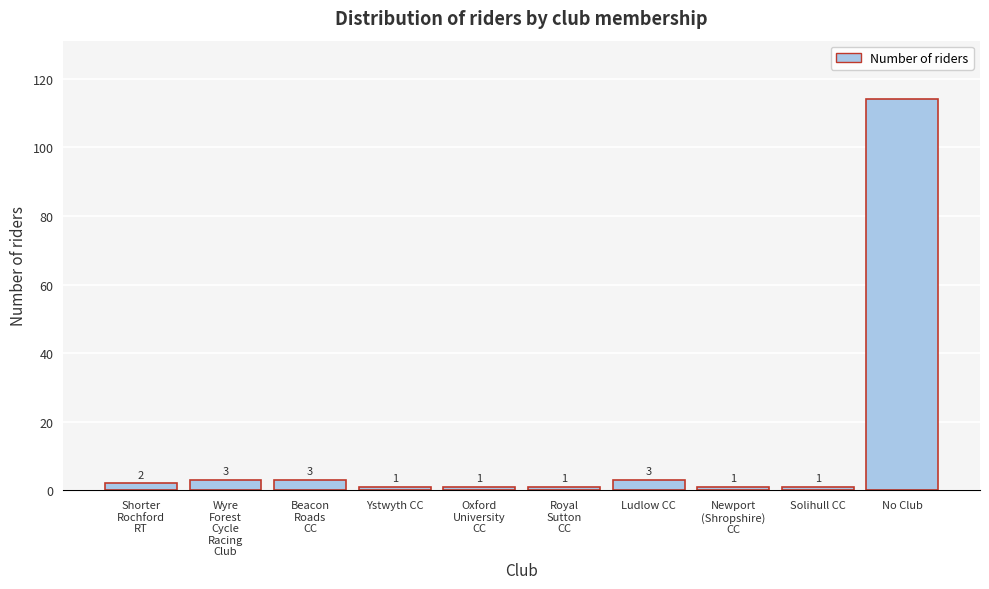

Reading left to right, what are all the values shown in this chart?

2	3	3	1	1	1	3	1	1	114